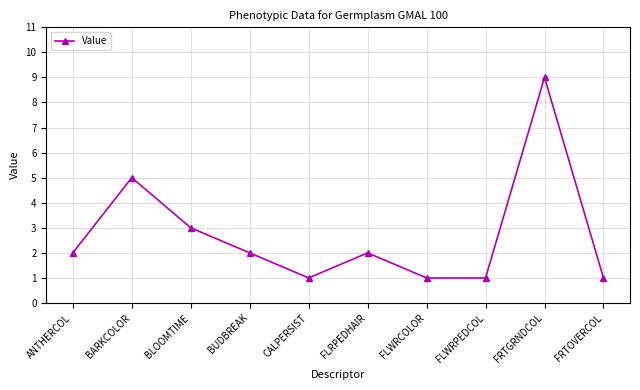

Where is the first local minimum?

CALPERSIST